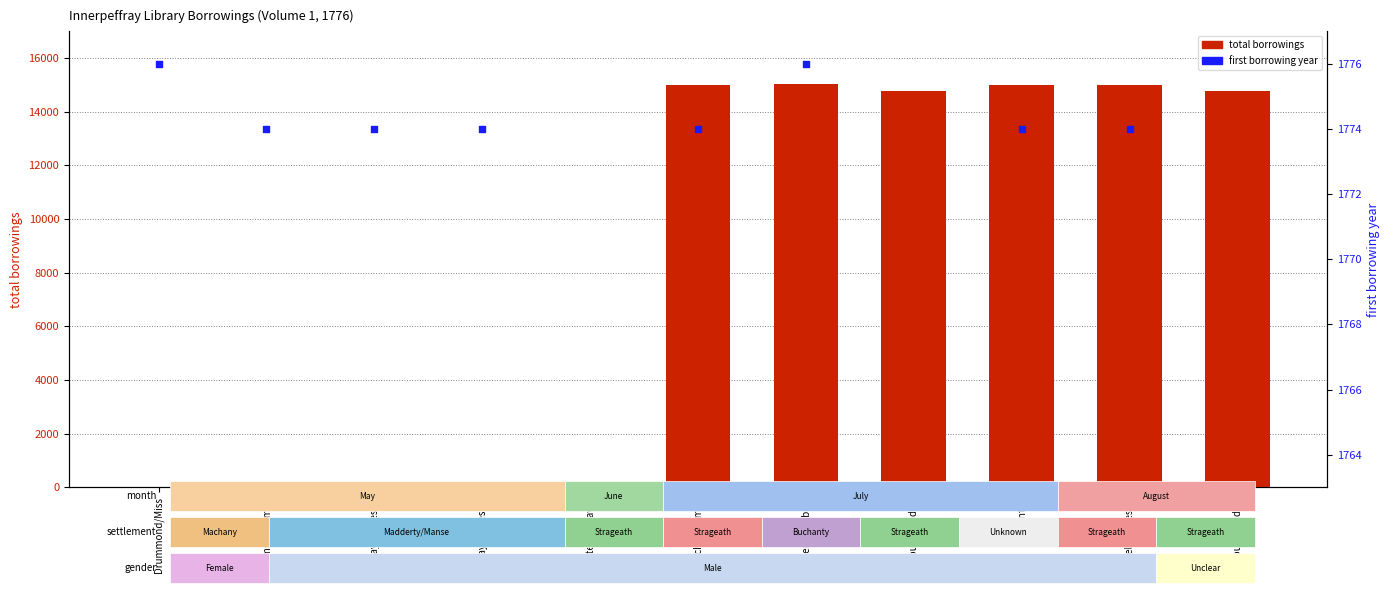

Which series reaches the minimum Y coordinate?

total borrowings